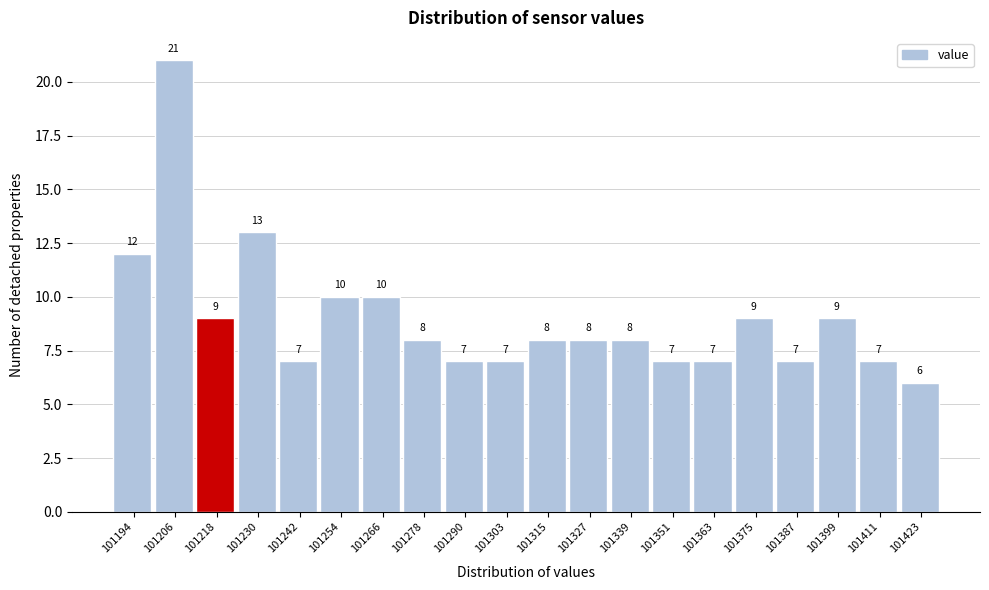

Reading left to right, list all the values displayed in this chart.

12	21	9	13	7	10	10	8	7	7	8	8	8	7	7	9	7	9	7	6